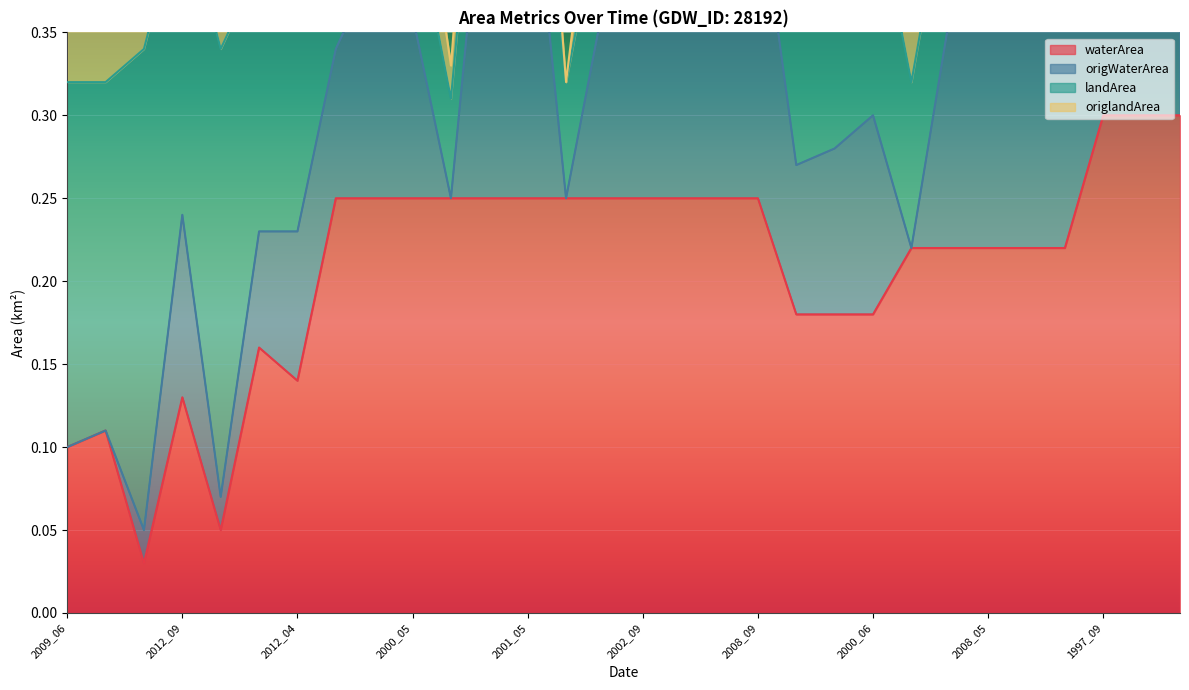

Which series changed the most between 2008_09 and 2012_05?

origWaterArea